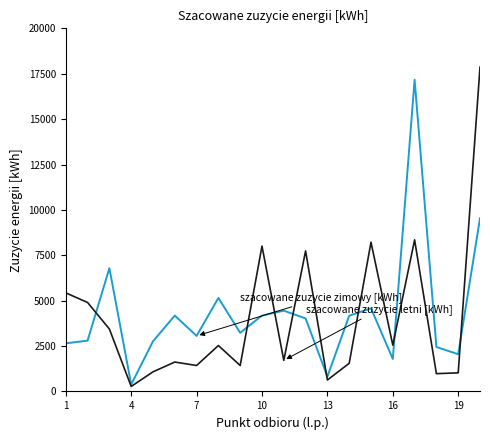

What is the greatest value displayed?

17860